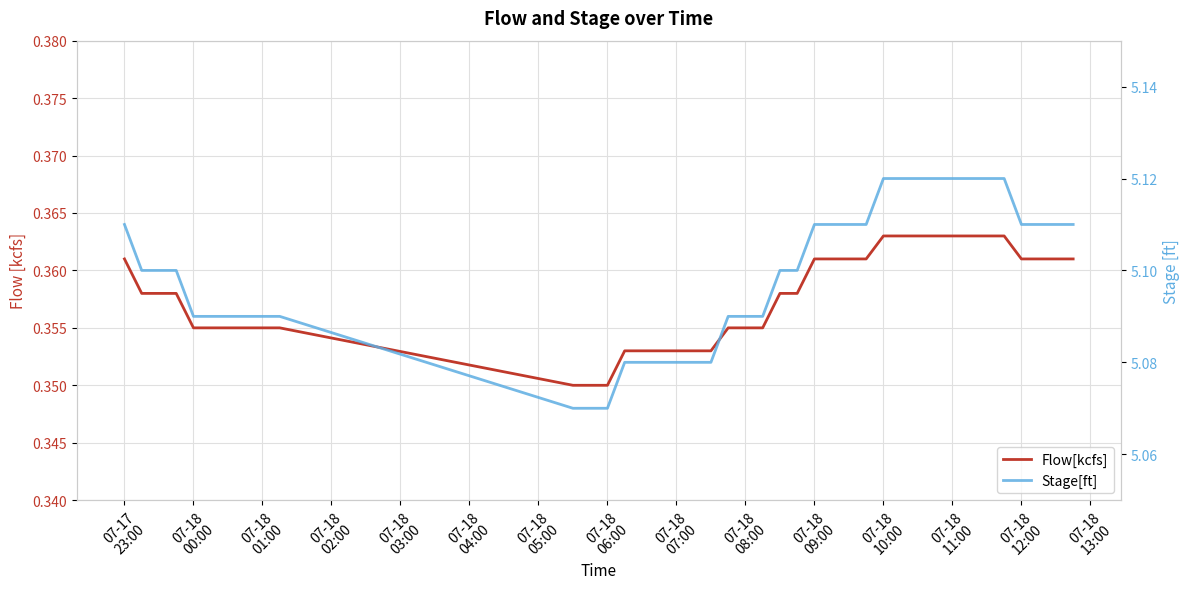

What is the sum of all Flow[kcfs] values?

14.3